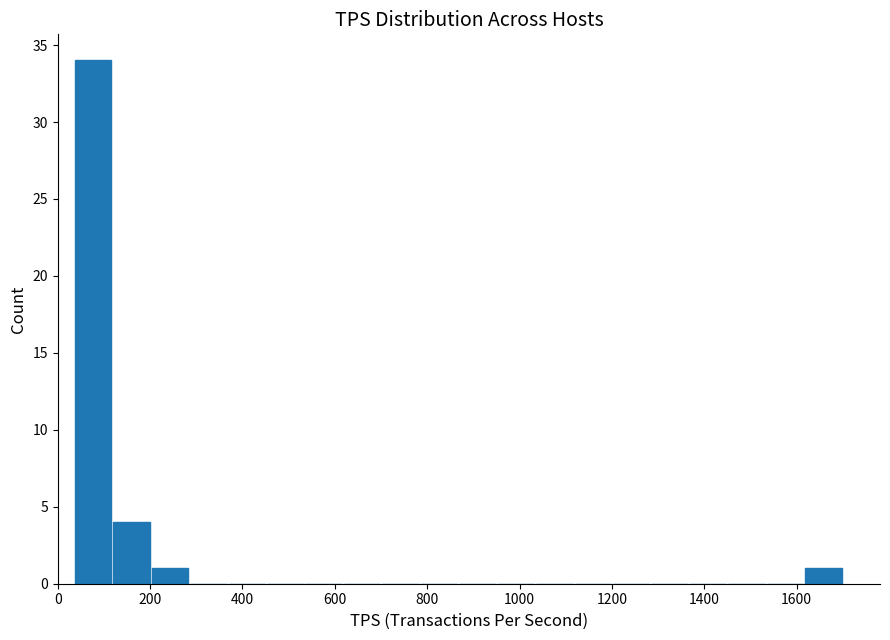

Reading left to right, transcribe this chart: for each bar, give the range it covers on the x-axis and its height. Neither the bar edges nor the heights are printed on the chart, so give them approximately, as read against the axes.

40 to 120: 34
120 to 200: 4
200 to 280: 1
280 to 360: 0
360 to 460: 0
460 to 540: 0
540 to 620: 0
620 to 700: 0
700 to 780: 0
780 to 860: 0
860 to 960: 0
960 to 1040: 0
1040 to 1120: 0
1120 to 1200: 0
1200 to 1280: 0
1280 to 1360: 0
1360 to 1460: 0
1460 to 1540: 0
1540 to 1620: 0
1620 to 1700: 1